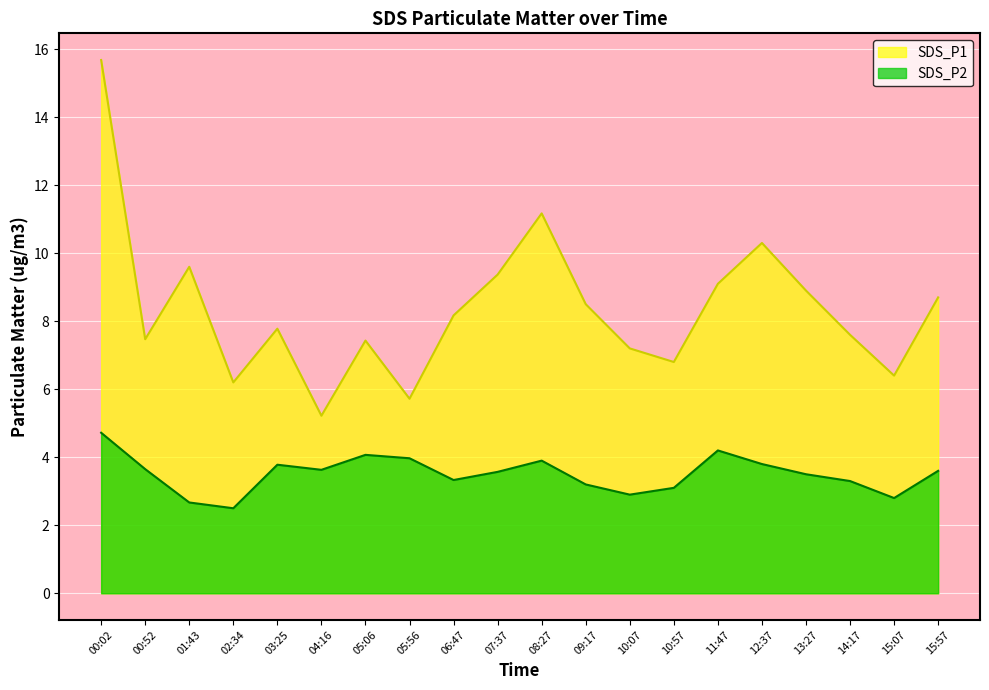

True or false: SDS_P1 and SDS_P2 intersect in this chart.

False